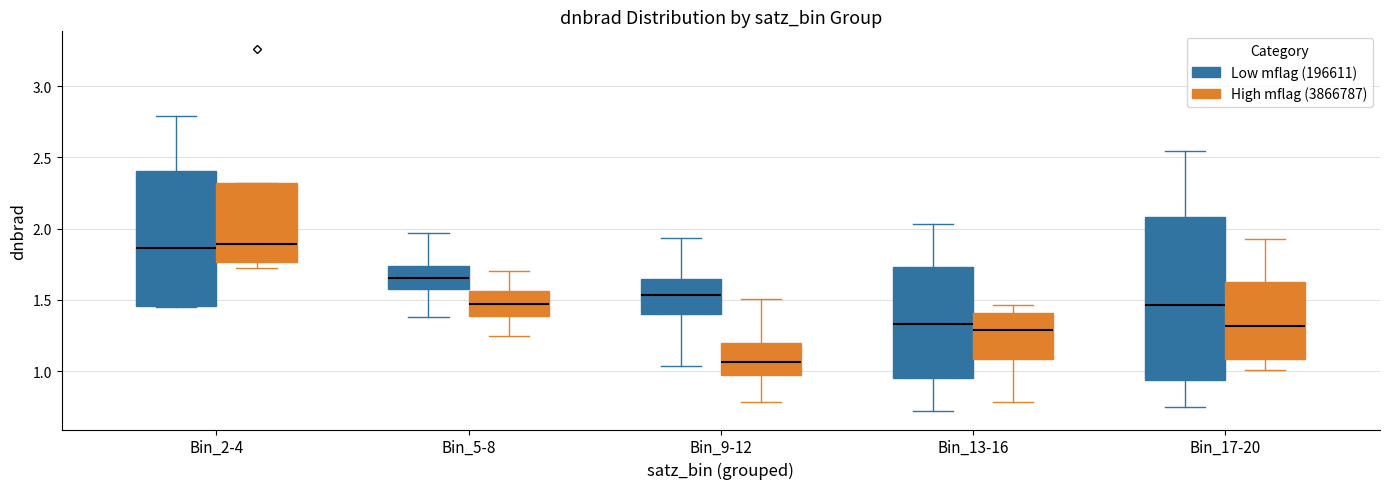

Reading left to right, transcribe this box plot: for each box, give where its median line is, the range the box spans, and where its two whiskers end, as read against the y-axis. The values are not printed on the chart, so give them approximately, as read against the axis.

Bin_2-4 (Low mflag (196611)): median 1.85, box 1.45 to 2.40, whiskers 1.45 to 2.80
Bin_2-4 (High mflag (3866787)): median 1.90, box 1.75 to 2.30, whiskers 1.75 (just below the box's lower edge) to 2.30
Bin_5-8 (Low mflag (196611)): median 1.65, box 1.60 to 1.75, whiskers 1.40 to 1.95
Bin_5-8 (High mflag (3866787)): median 1.45, box 1.40 to 1.55, whiskers 1.25 to 1.70
Bin_9-12 (Low mflag (196611)): median 1.55, box 1.40 to 1.65, whiskers 1.05 to 1.95
Bin_9-12 (High mflag (3866787)): median 1.05, box 0.95 to 1.20, whiskers 0.80 to 1.50
Bin_13-16 (Low mflag (196611)): median 1.35, box 0.95 to 1.75, whiskers 0.70 to 2.05
Bin_13-16 (High mflag (3866787)): median 1.30, box 1.10 to 1.40, whiskers 0.80 to 1.45
Bin_17-20 (Low mflag (196611)): median 1.45, box 0.95 to 2.10, whiskers 0.75 to 2.55
Bin_17-20 (High mflag (3866787)): median 1.30, box 1.10 to 1.65, whiskers 1.00 to 1.90